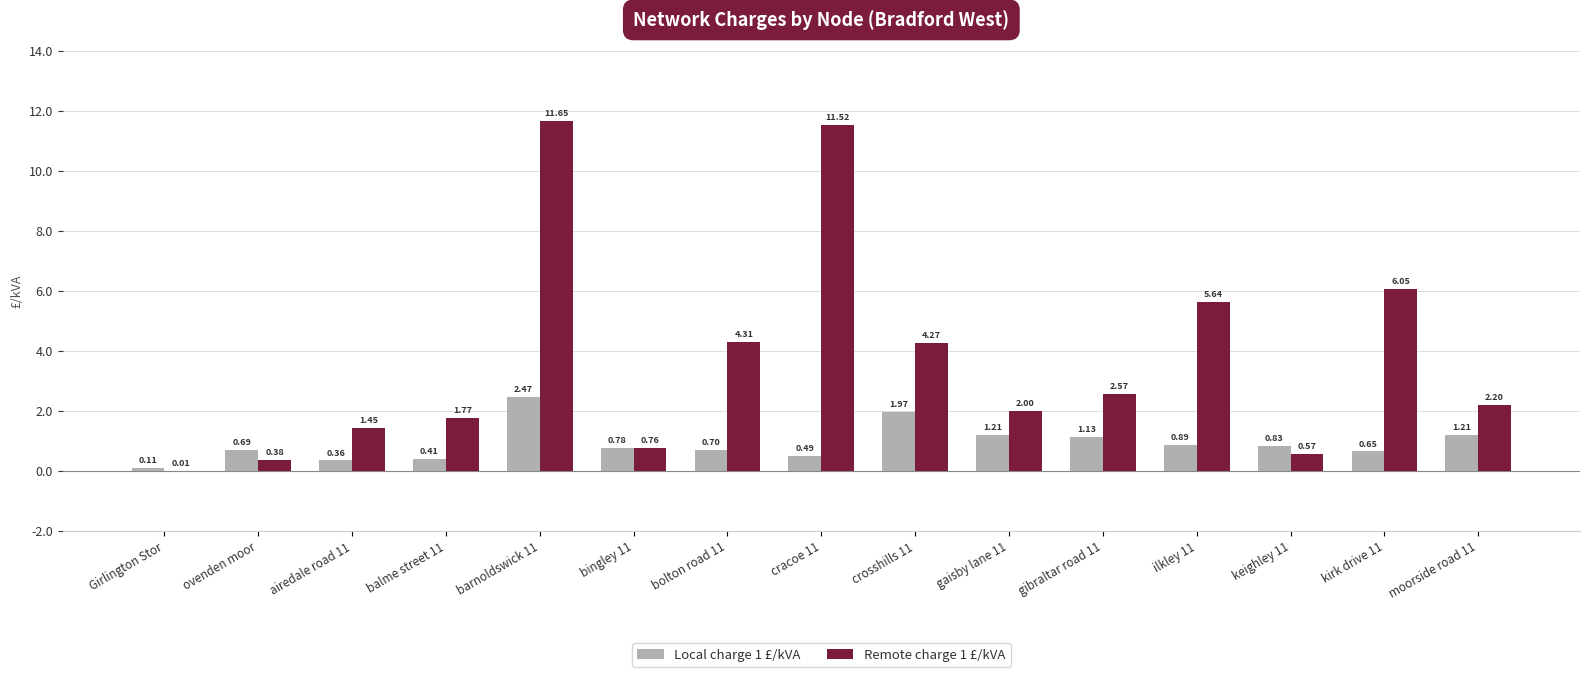

What is the sum of all Remote charge 1 £/kVA values?

55.2